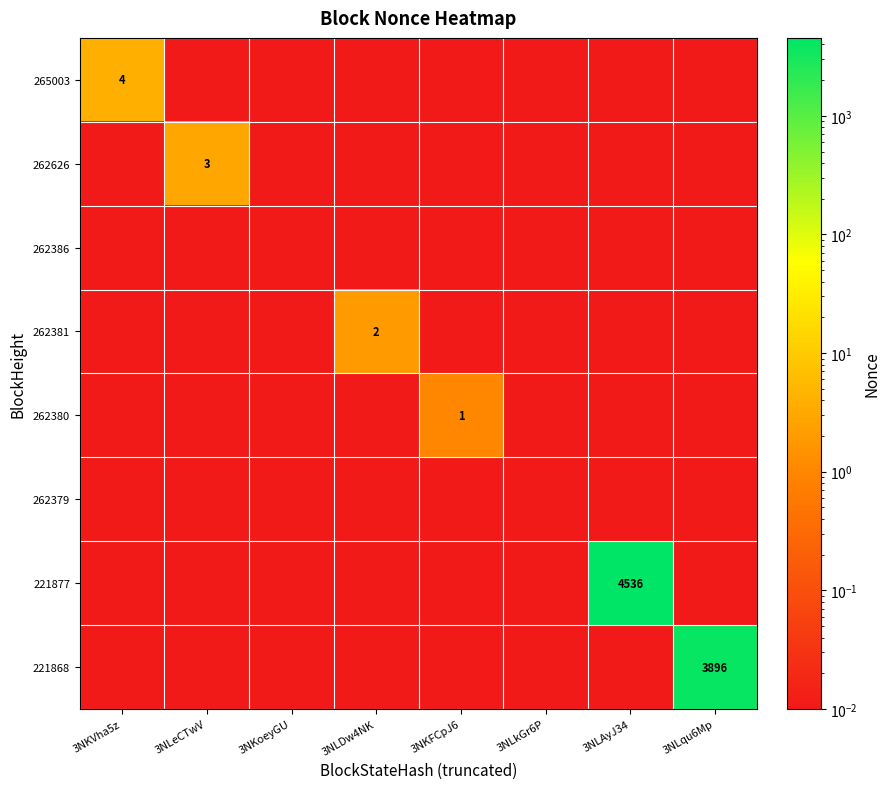

Which category has the lowest value in the 221877 series?

3NKVha5z